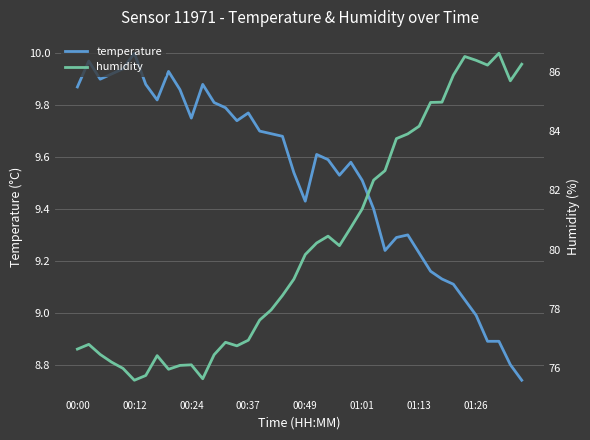

What is the value of the temperature point at the 18th from the left?

9.7